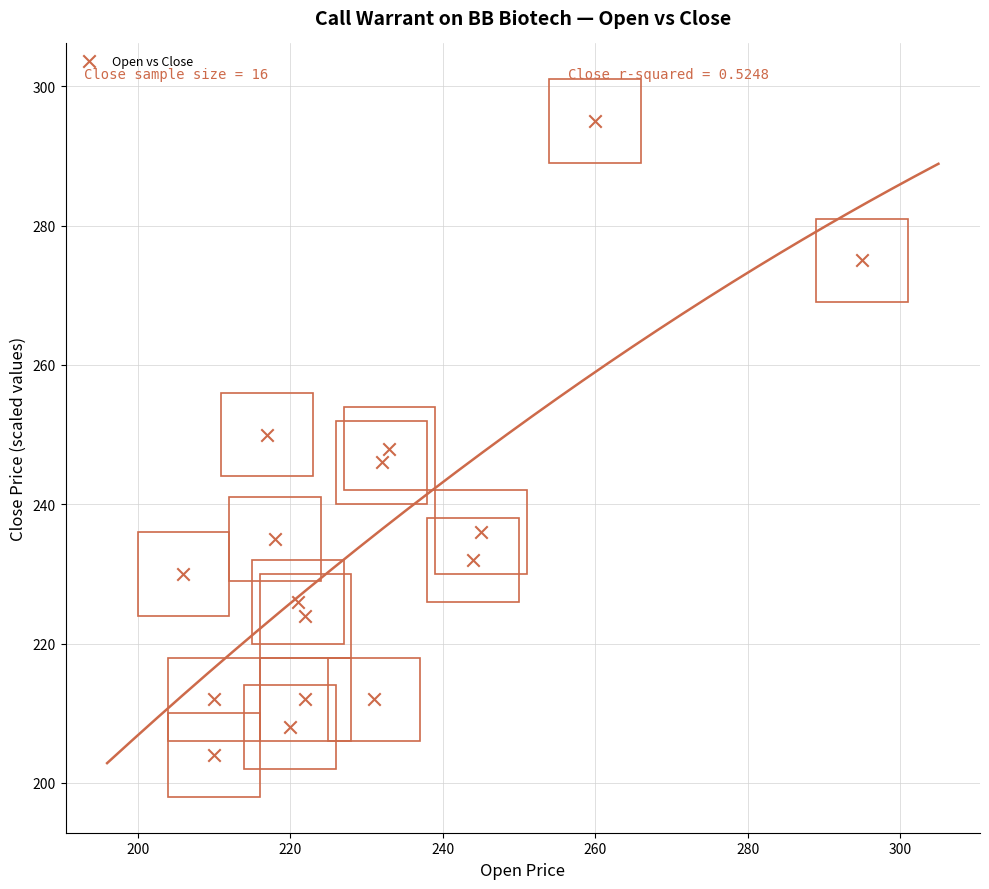

What is the range of Y values (max minus min)?

91